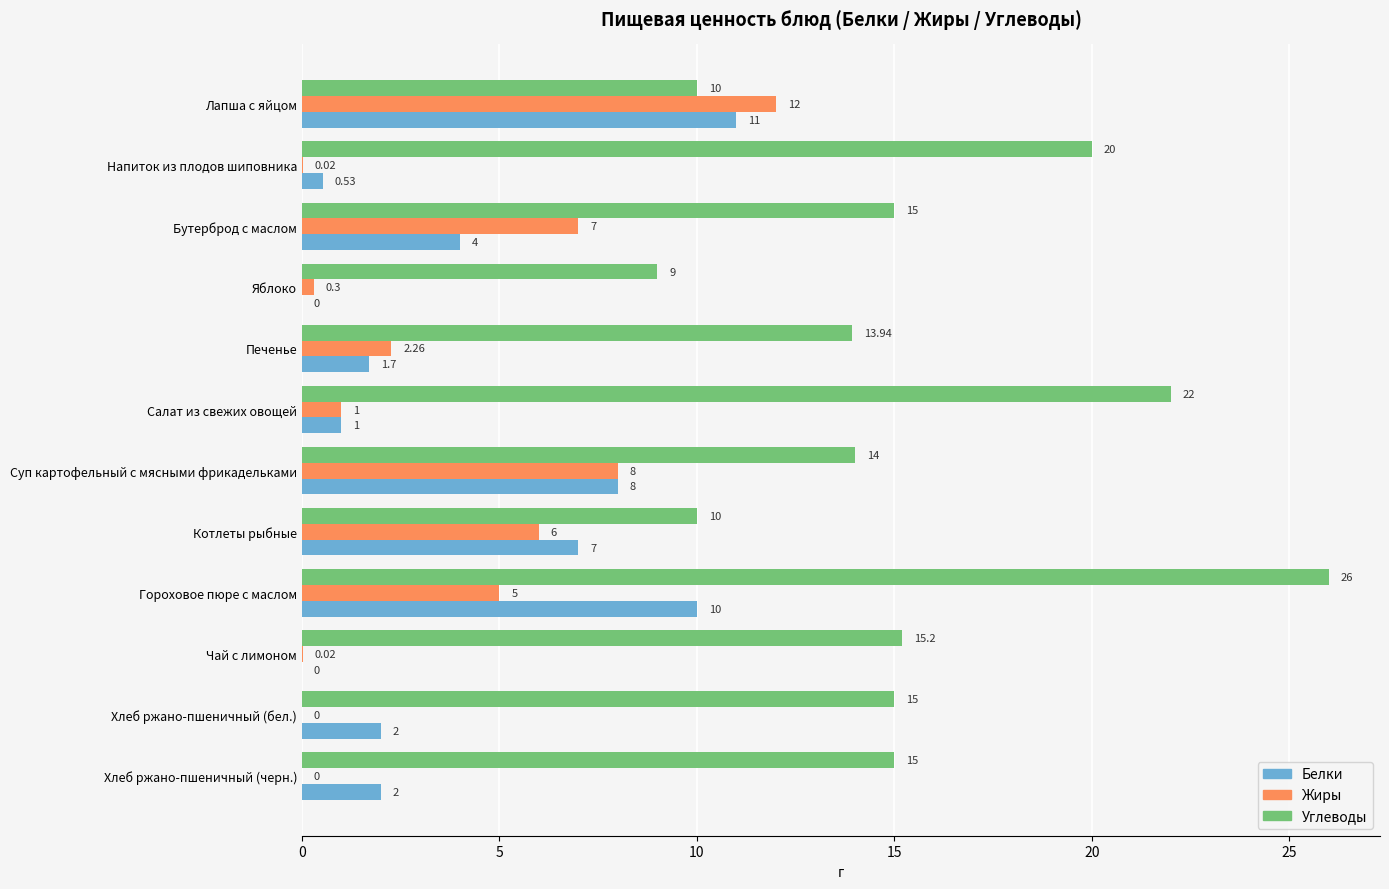

How many series are shown in this chart?

3